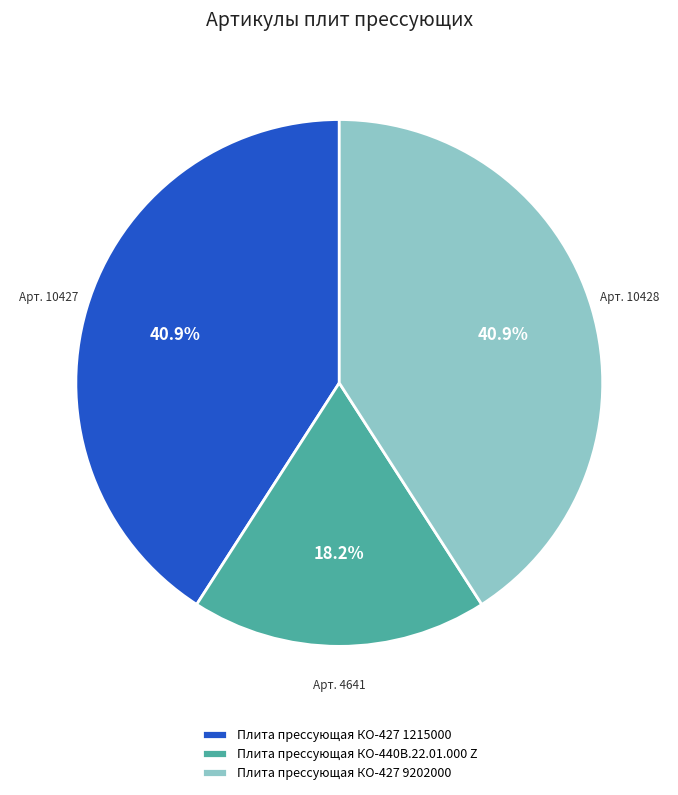

To the nearest percent, what is the average slice percentage?

33%